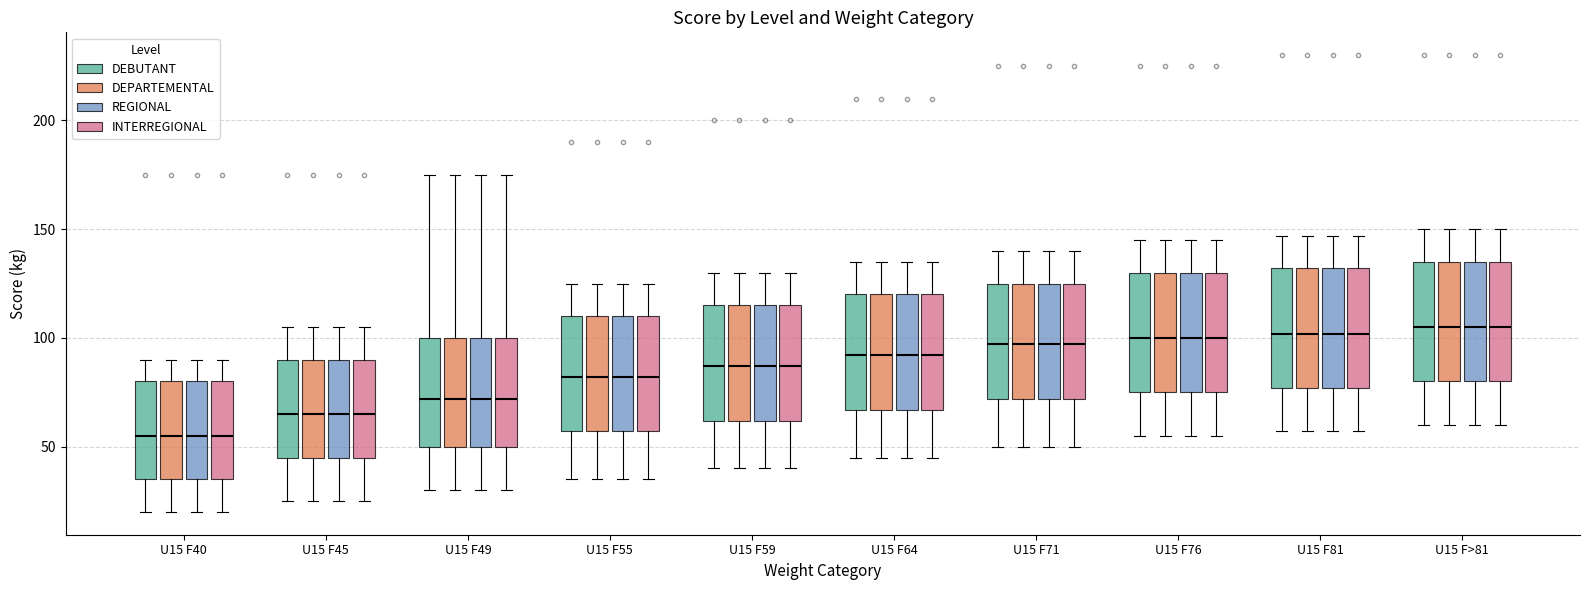

Where is the upper edge of the box for U15 F81 (INTERREGIONAL) on the y-axis? The values are not printed on the chart, so give them approximately, as read against the axis.

130